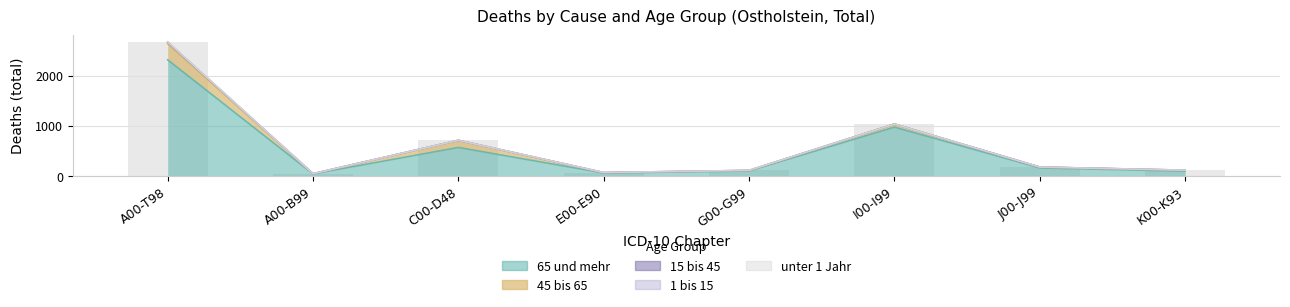

What is the change in value from A00-T98 to G00-G99?

-2567